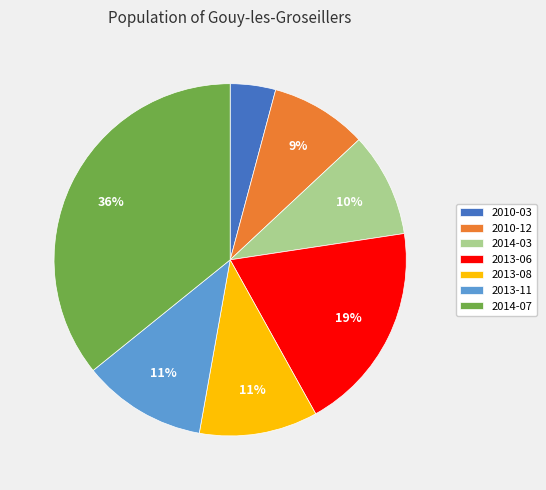

To the nearest percent, what percentage of the pie is 2014-07?

36%